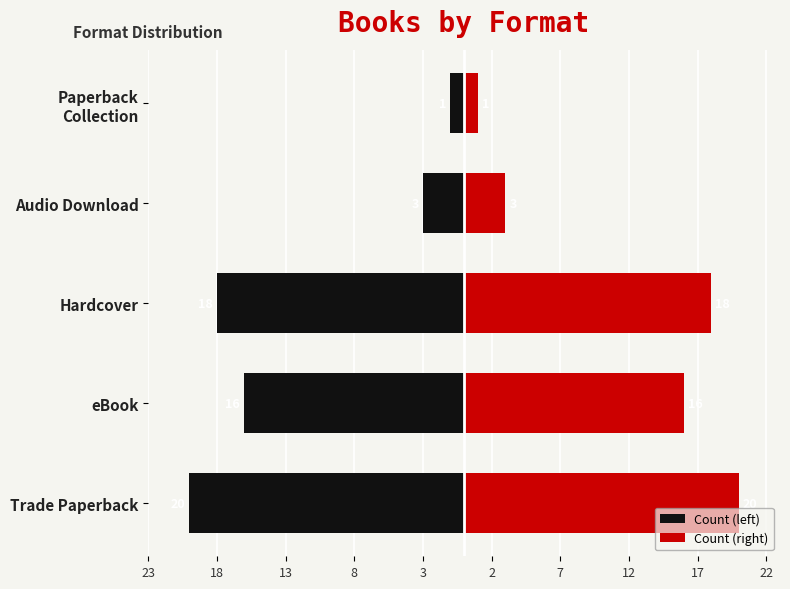

How many values in the Count (right) series are below 16?

2